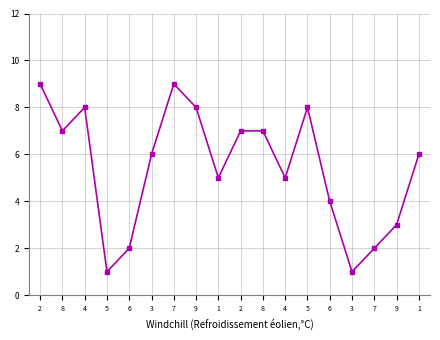

The value at 3 is 2. True or false?

False